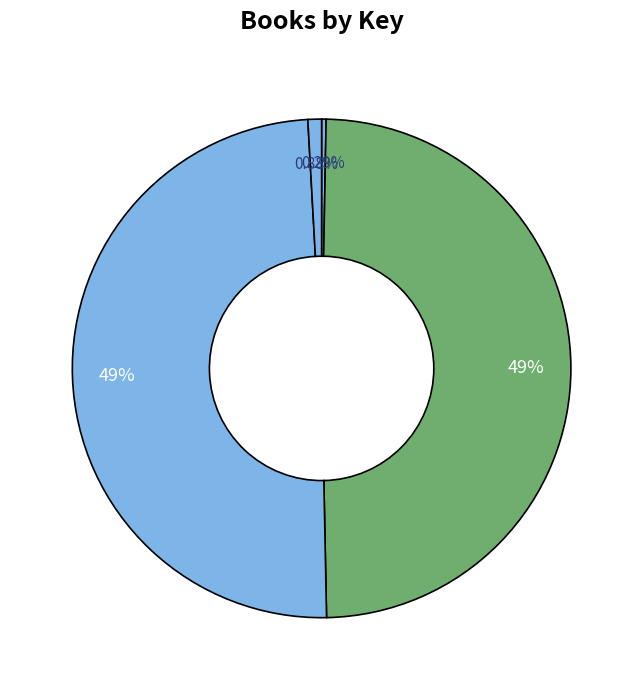

Count the number of slices in the pie.

4